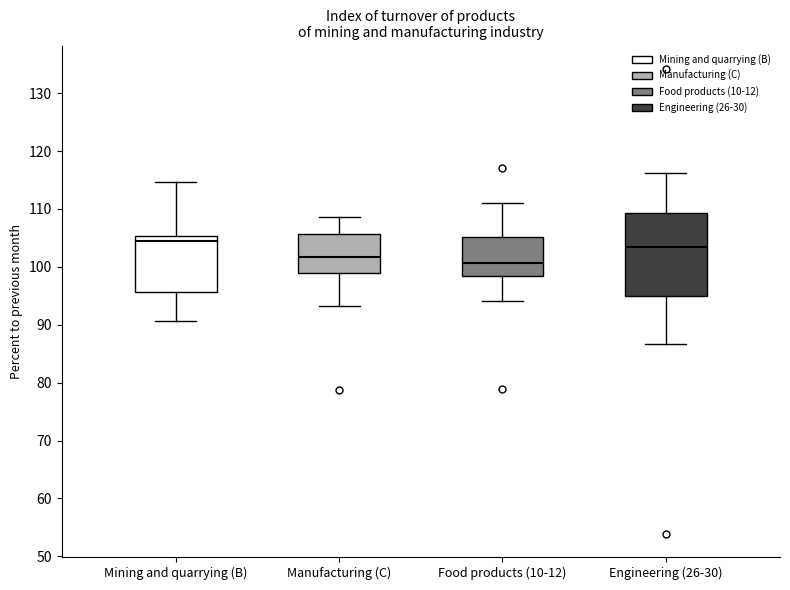

Which box's median line is the lowest?

Food products (10-12)